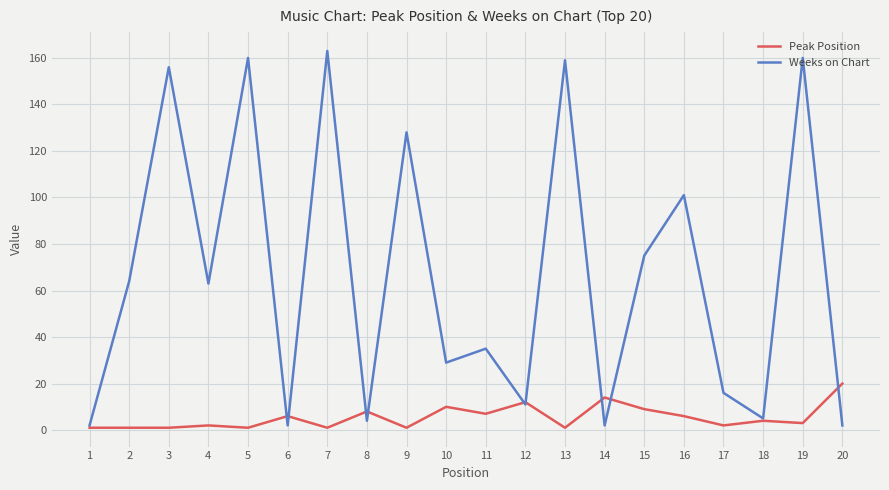

True or false: Weeks on Chart has a value of 18 at 12.

False